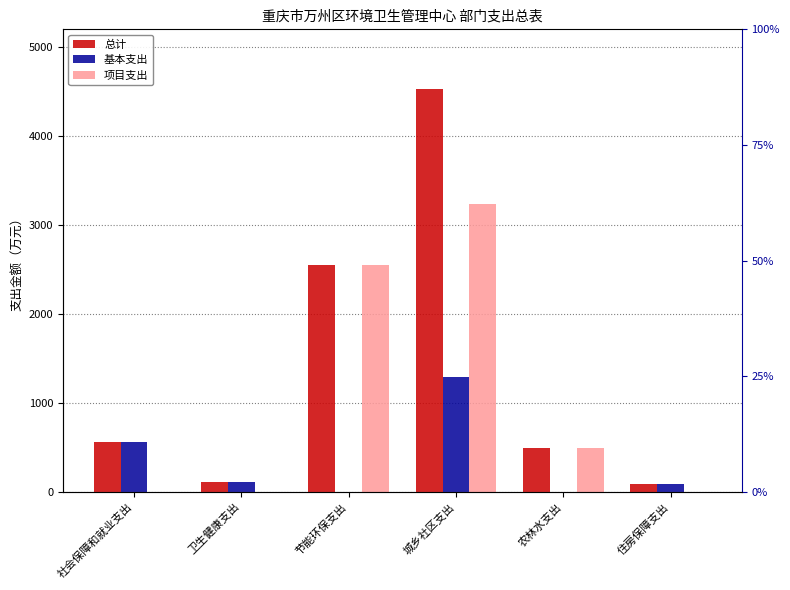

What is the label of the 6th bar from the right?

社会保障和就业支出